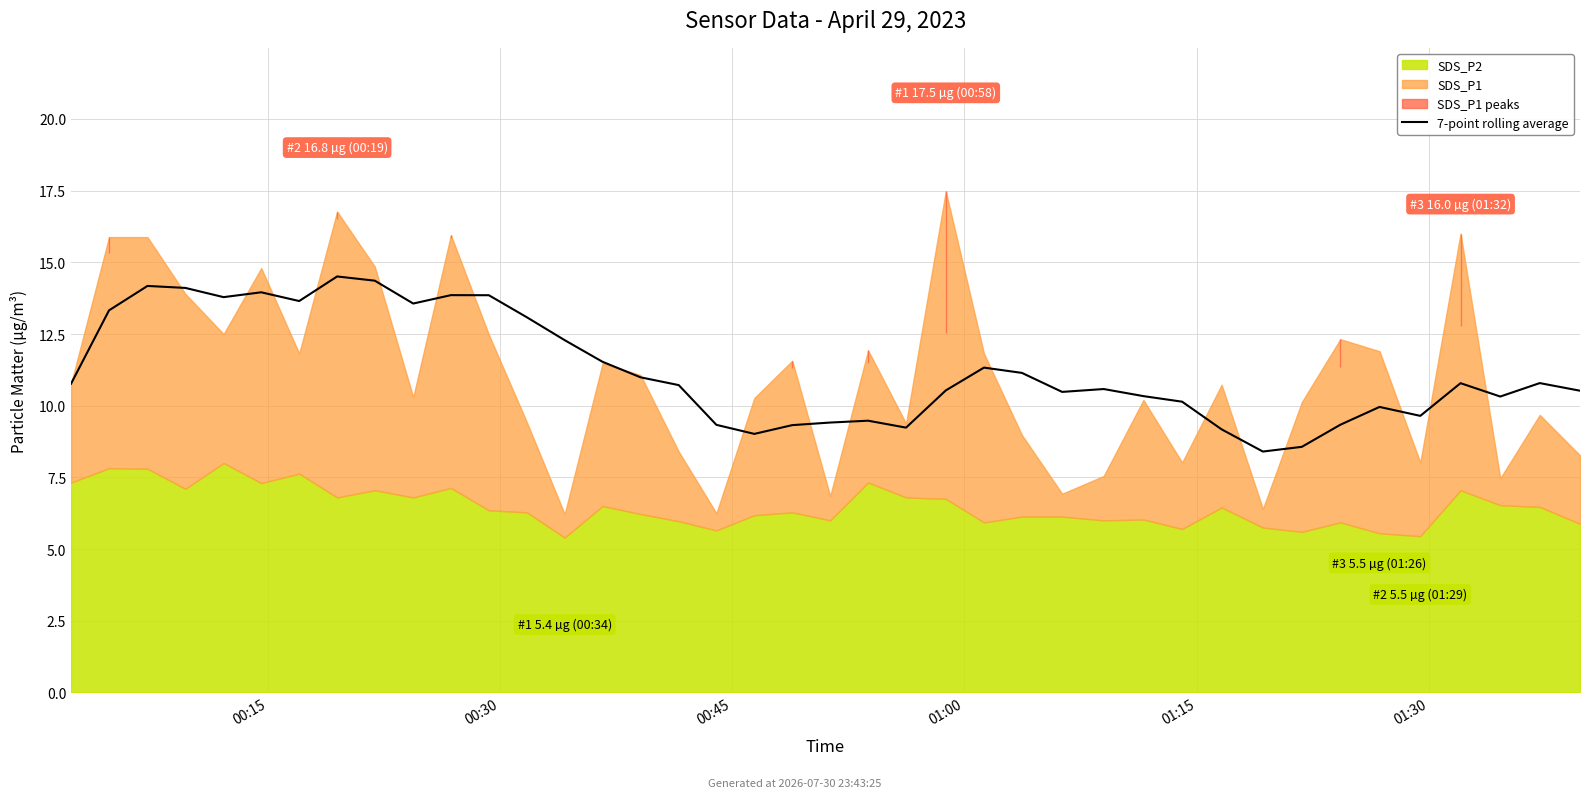

What is the ratio of the value at 23 to the value at 16?

1.0